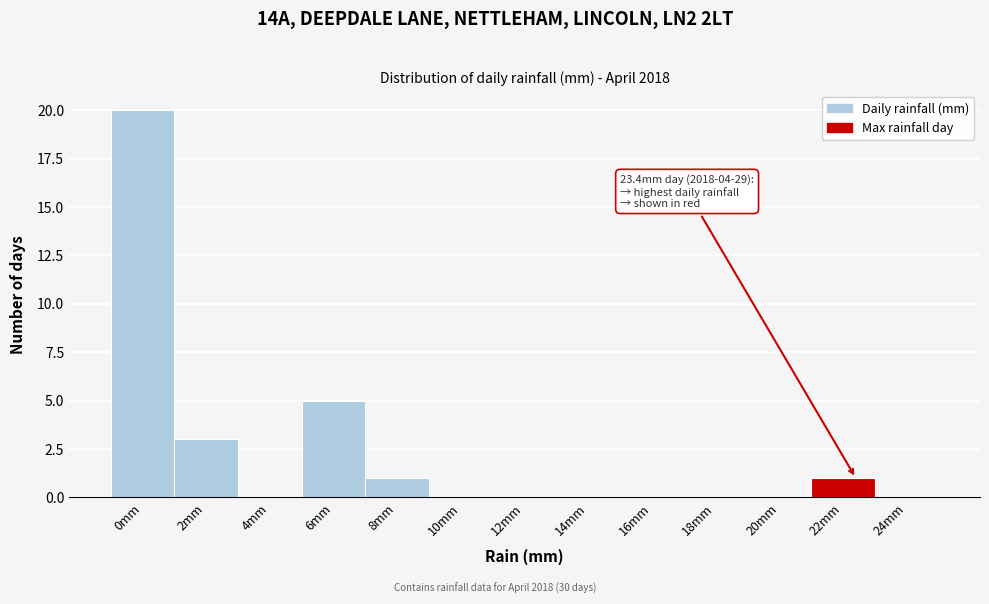

Reading left to right, what are all the values shown in this chart?

0mm=20	2mm=3	4mm=0	6mm=5	8mm=1	10mm=0	12mm=0	14mm=0	16mm=0	18mm=0	20mm=0	22mm=1	24mm=0